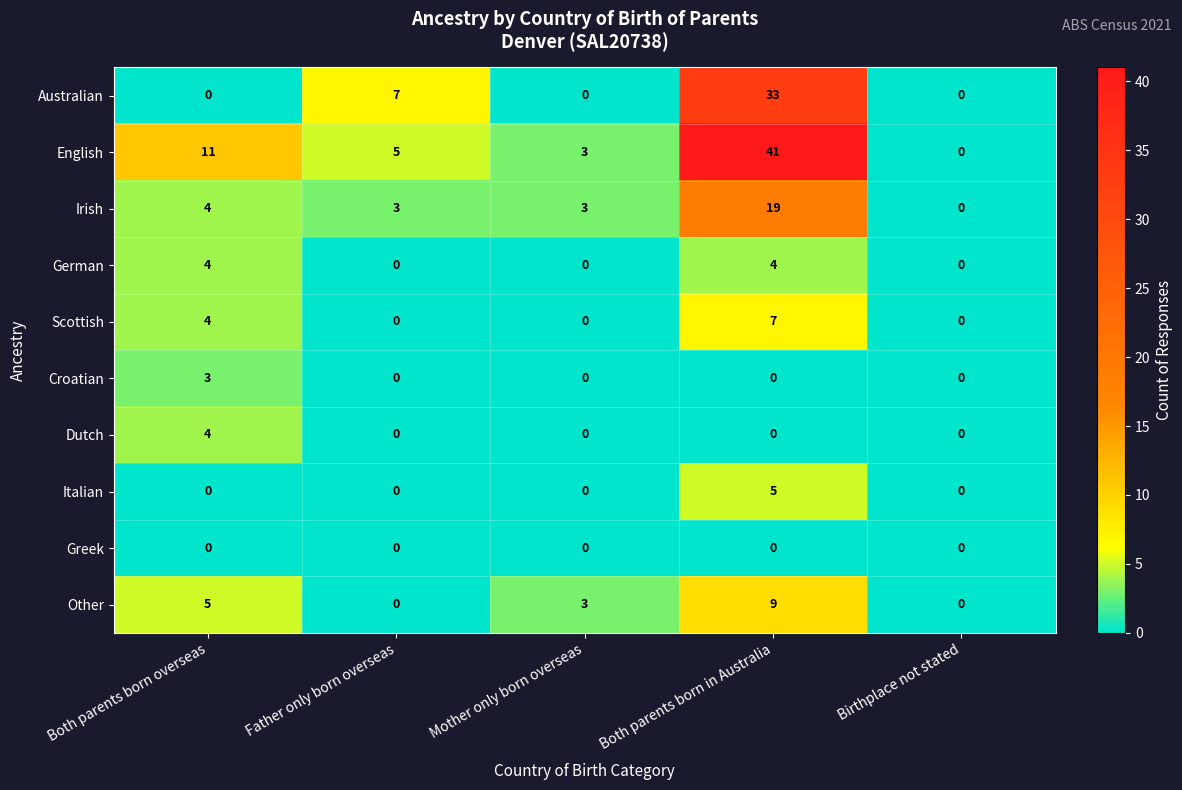

Which label corresponds to the largest value in the chart?

Both parents born in Australia